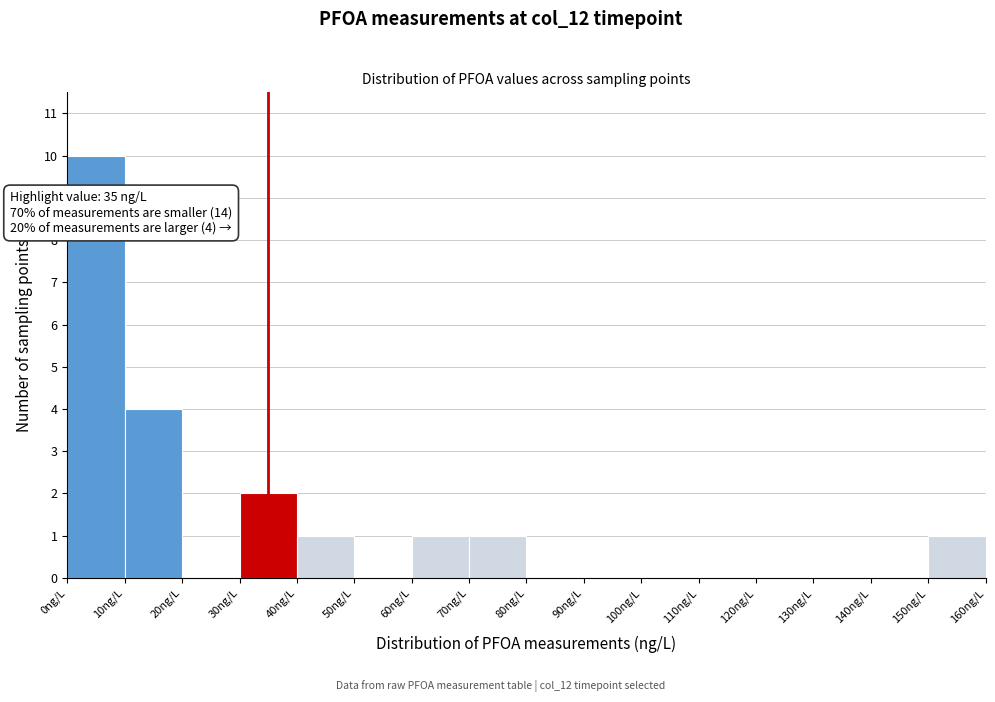

Which range on the x-axis has the tallest bar?

0 to 10